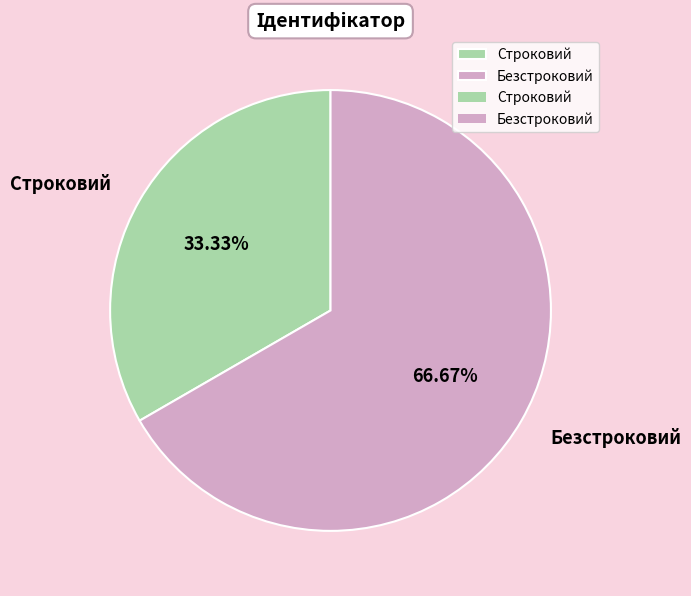

How many segments does this pie chart have?

2